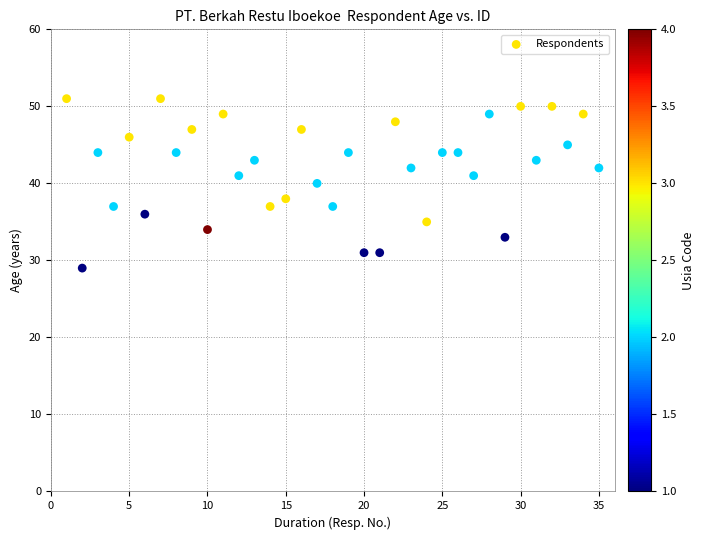

What is the range of Y values (max minus min)?

22